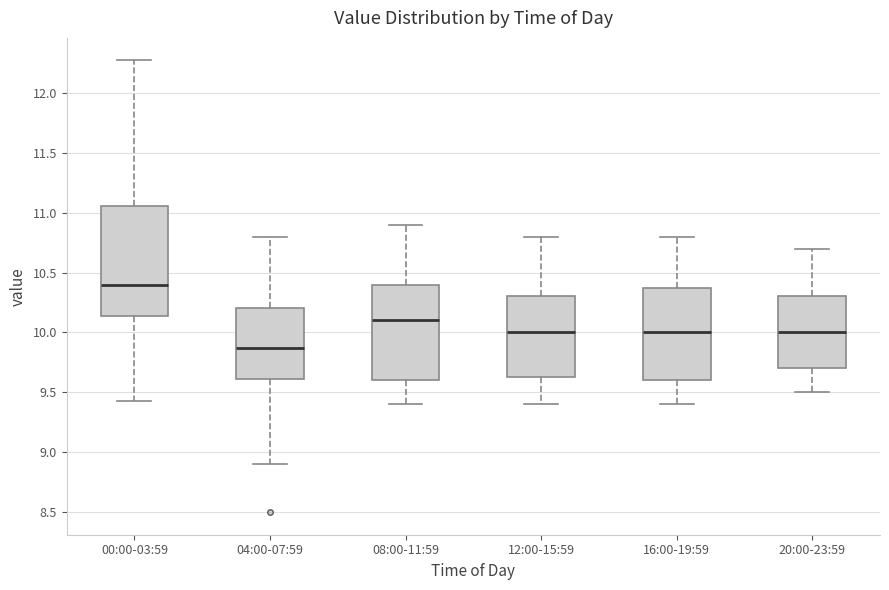

Comparing the boxes themselves (not the whiskers), which one is the tallest?

00:00-03:59